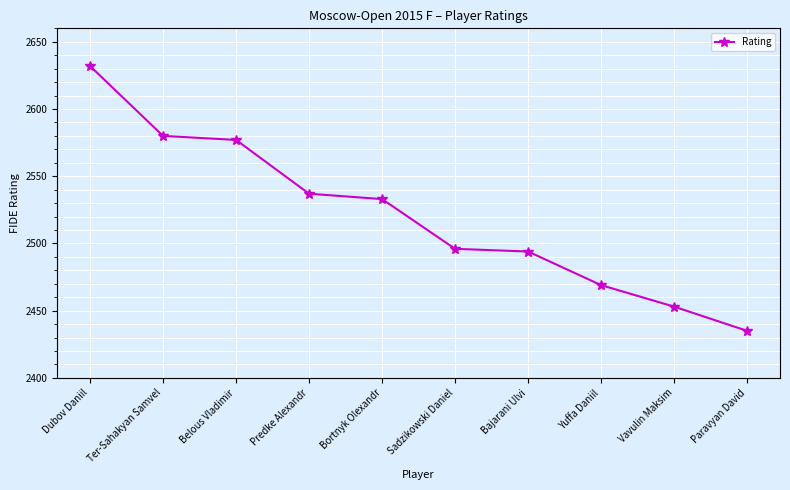

Reading left to right, extract all data points from this chart.

2632	2580	2577	2537	2533	2496	2494	2469	2453	2435